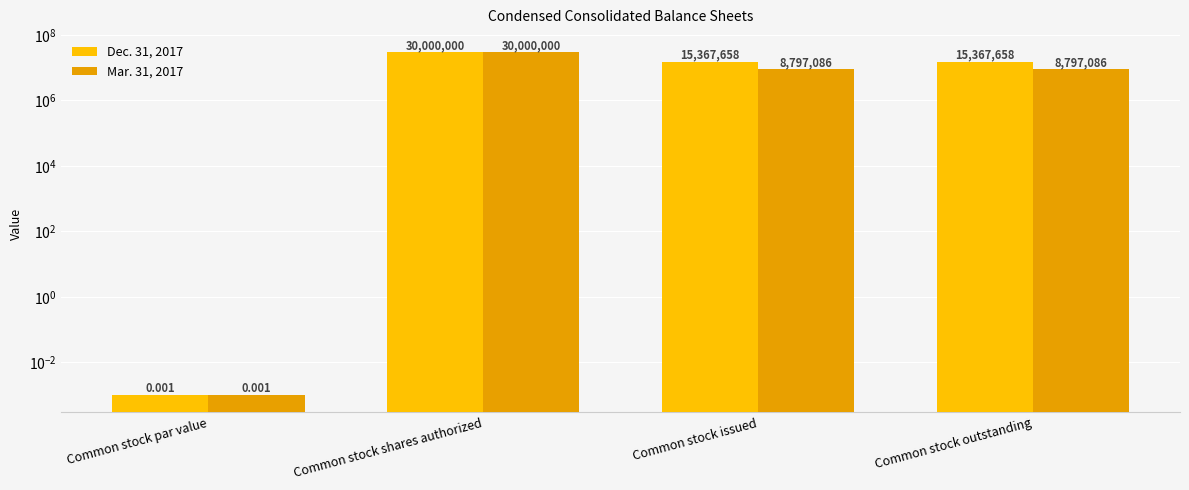

Where does the Mar. 31, 2017 series first go above 8797086?

Common stock shares authorized